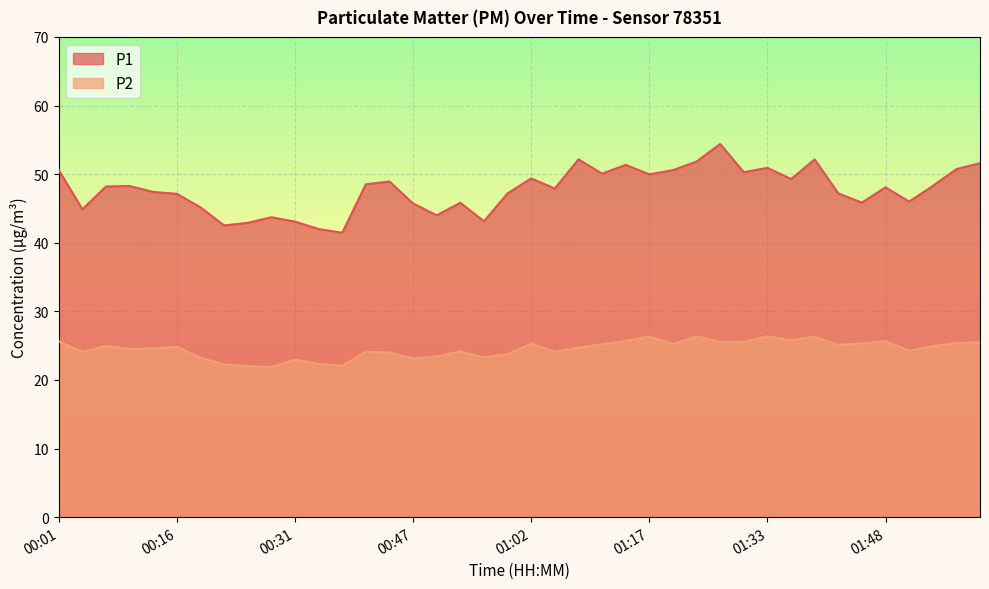

Between 00:44 and 01:27, which is larger?

01:27